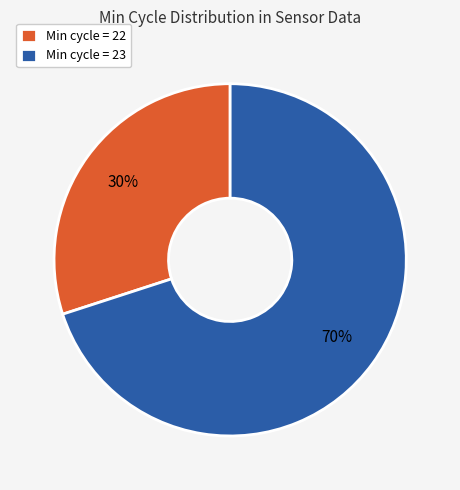

To the nearest percent, what is the combined percentage of Min cycle = 23 and Min cycle = 22?

100%